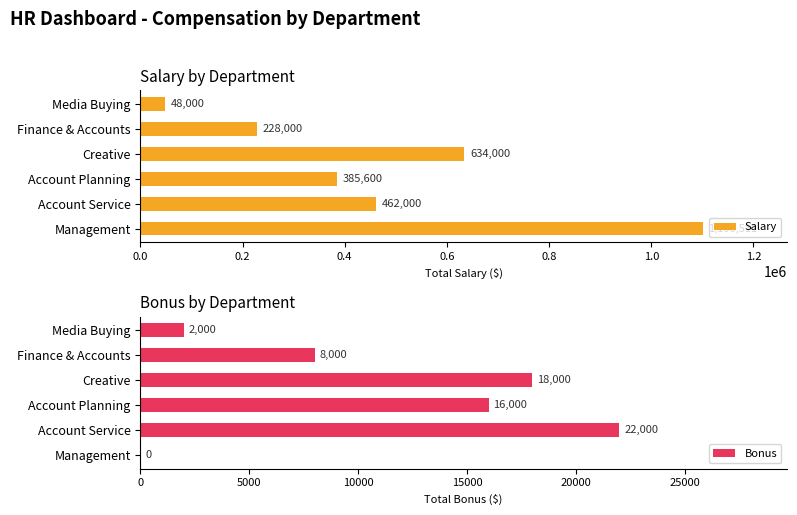

At which label does Salary reach its peak?

Management